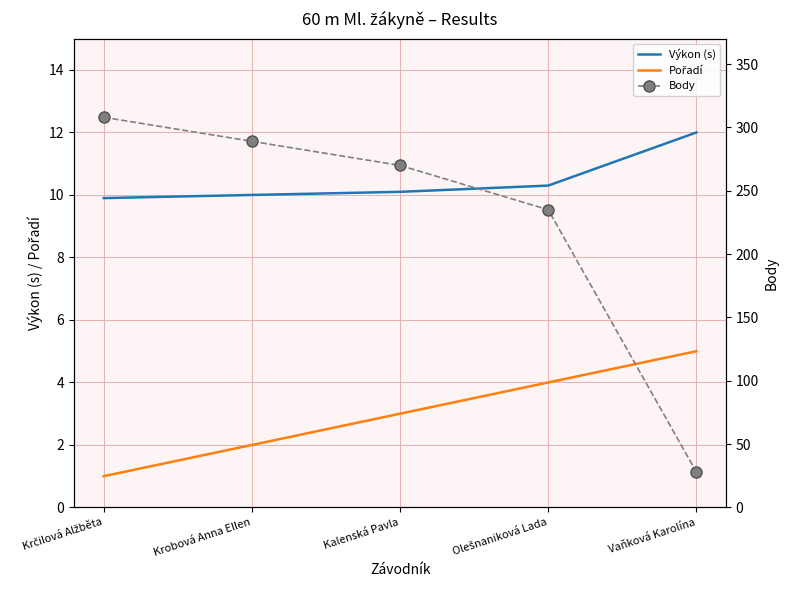

Is it true that Body equals 28.0 at Vaňková Karolína?

True